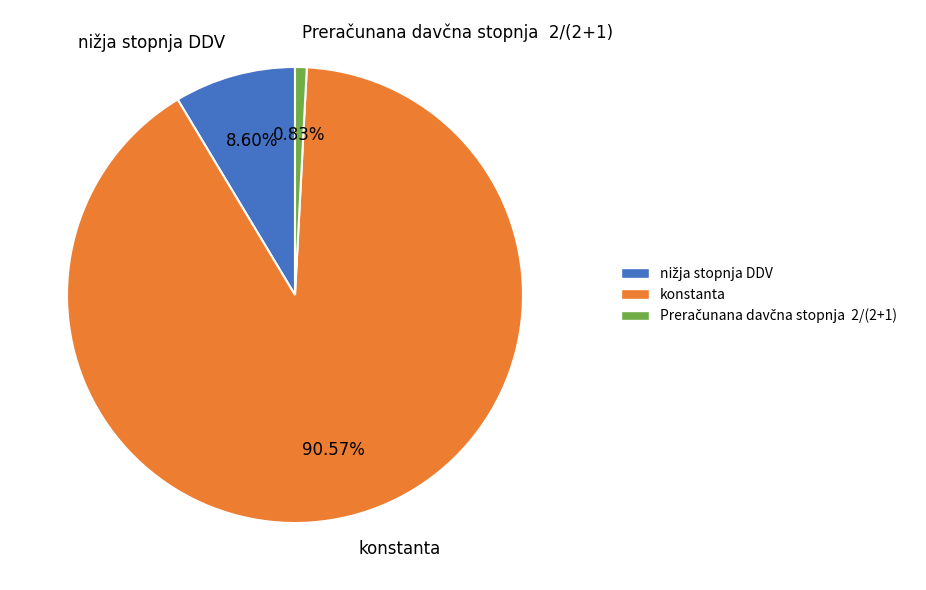

What is the largest slice in the pie chart?

konstanta